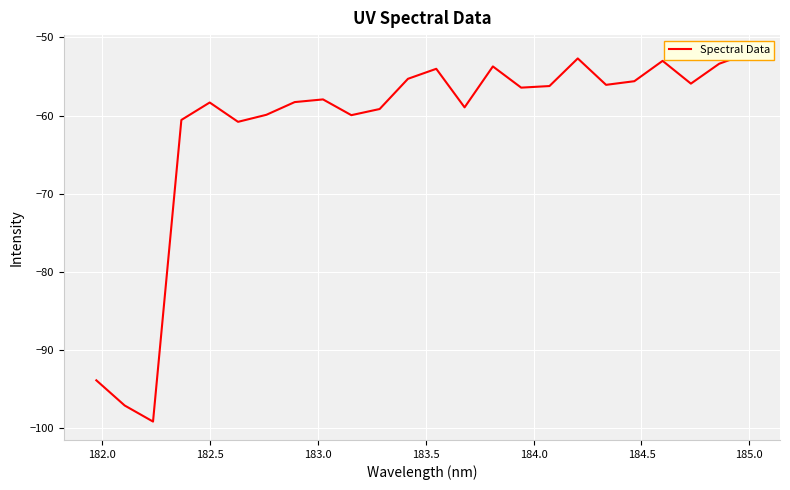

What is the difference between the second highest and second lowest values?

44.4